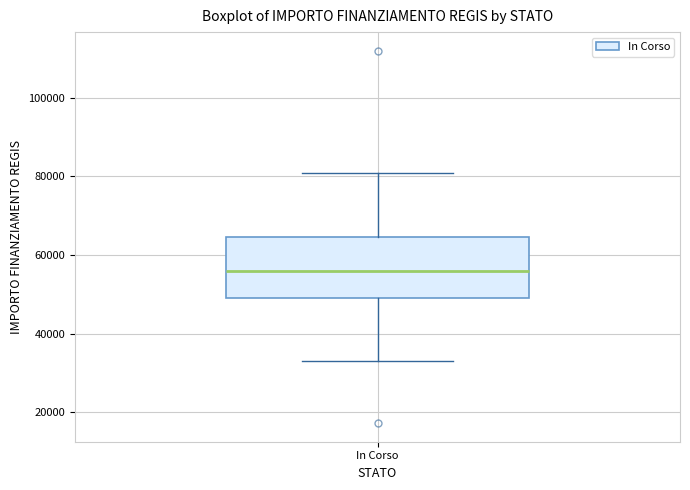

Read this box plot against the y-axis: the position of the median line, the range covered by the box, and the ends of both whiskers. The values are not printed on the chart, so give them approximately, as read against the axis.

median 56000, box 50000 to 64000, whiskers 32000 to 80000